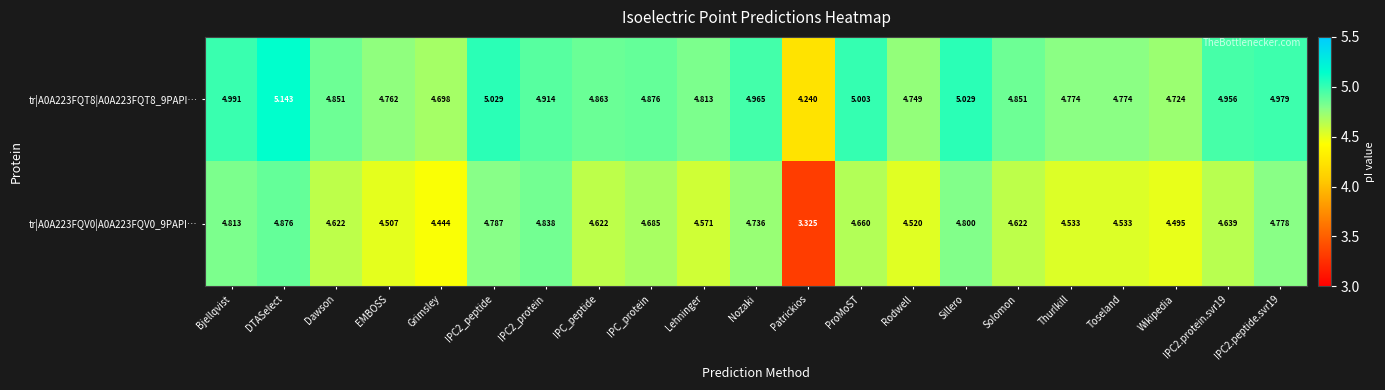

Which category has the highest value across all series?

DTASelect